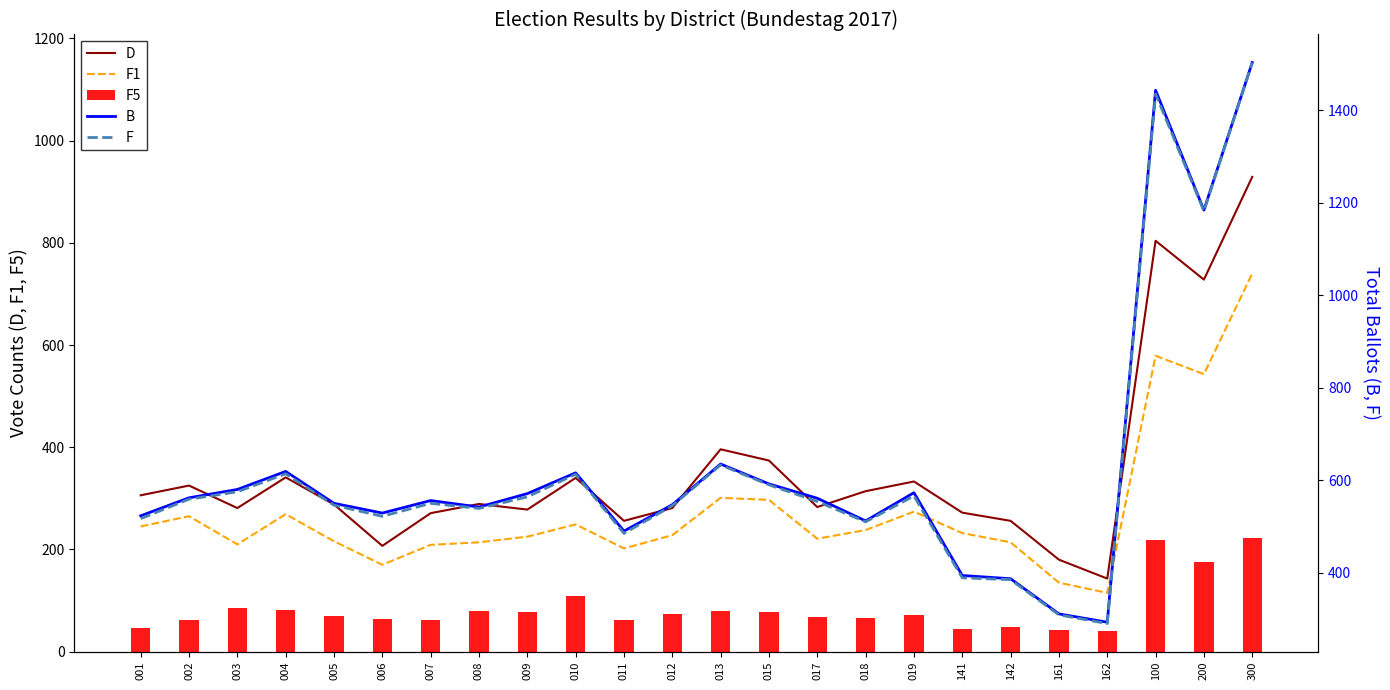

Does the chart contain stacked bars?

No